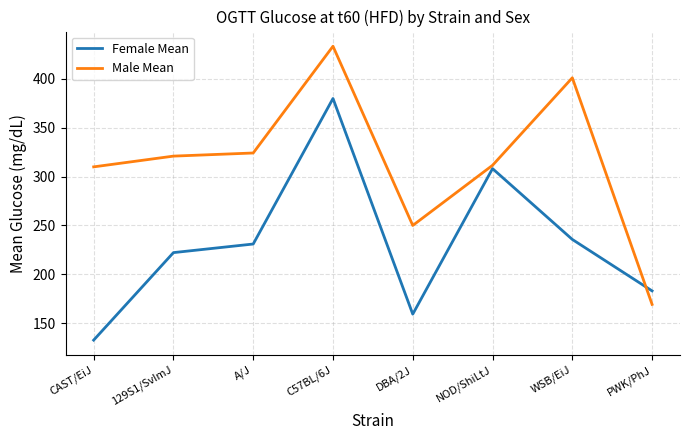

How many times do Male Mean and Female Mean cross each other?

1